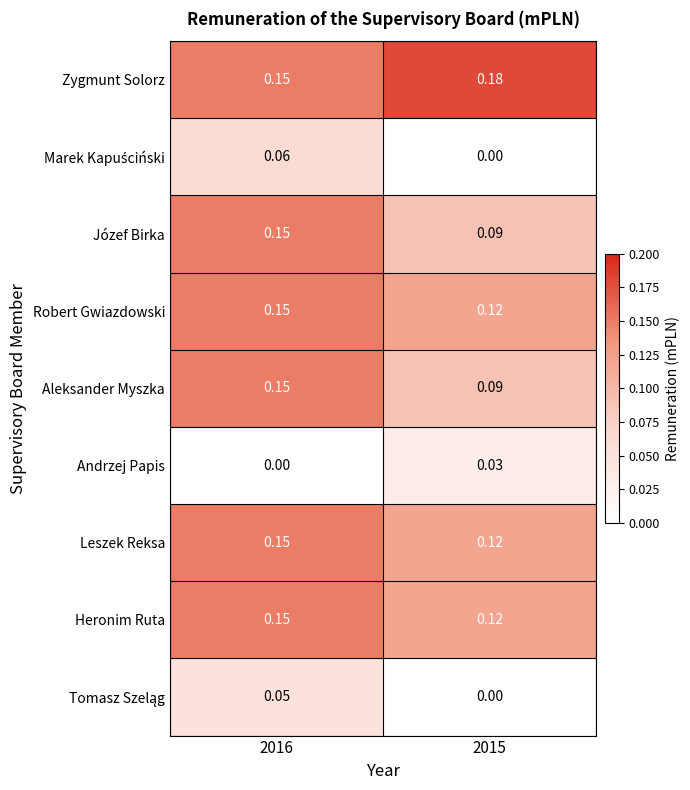

Which series has the largest total across all categories?

Zygmunt Solorz